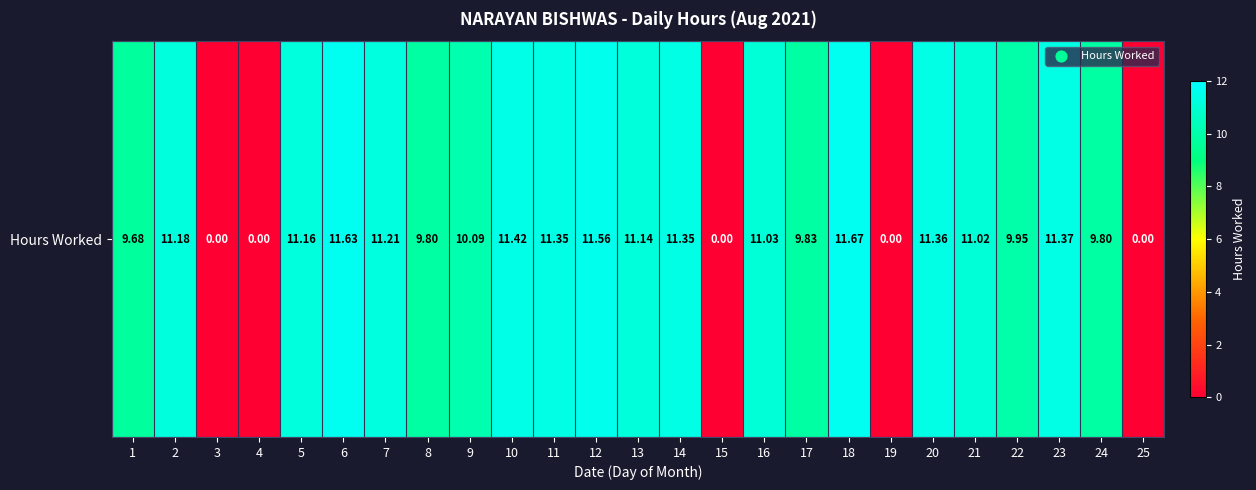

What is the difference between the second highest and second lowest values?

11.6